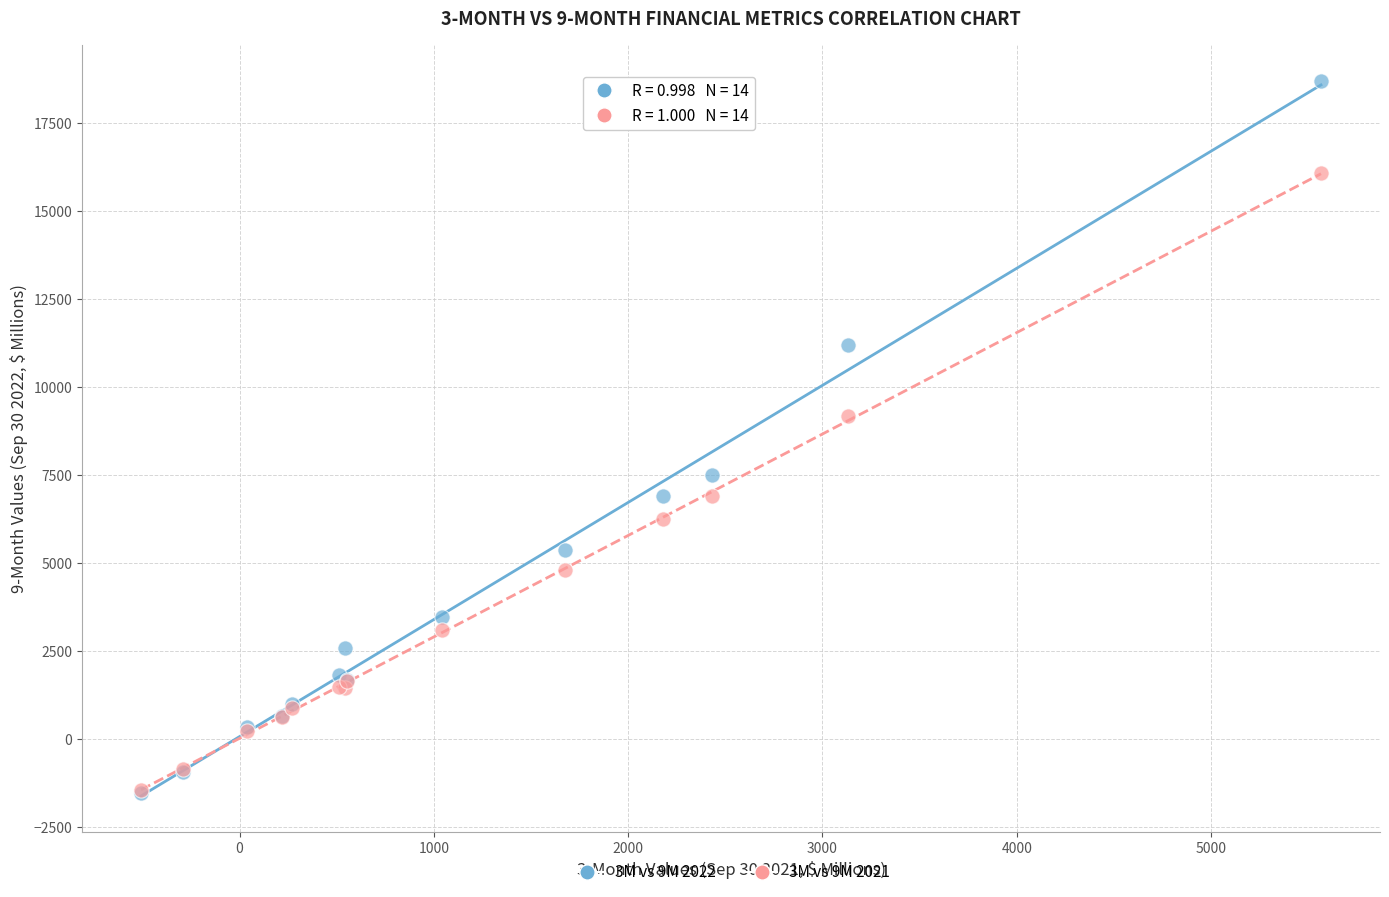

Which series contains the highest Y value?

3M vs 9M 2022